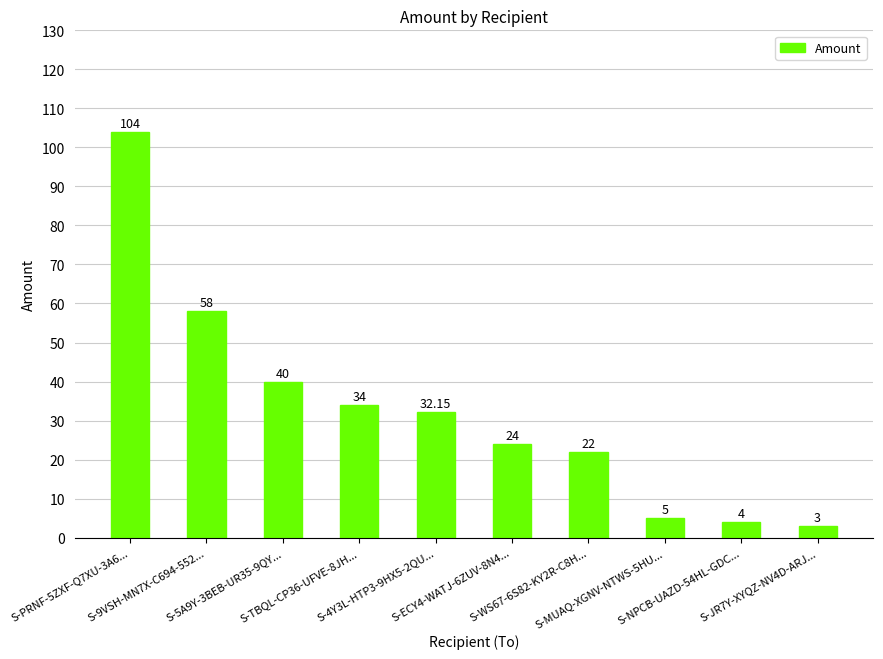

The value at S-5A9Y-3BEB-UR35-9QY... is 40.0. True or false?

True